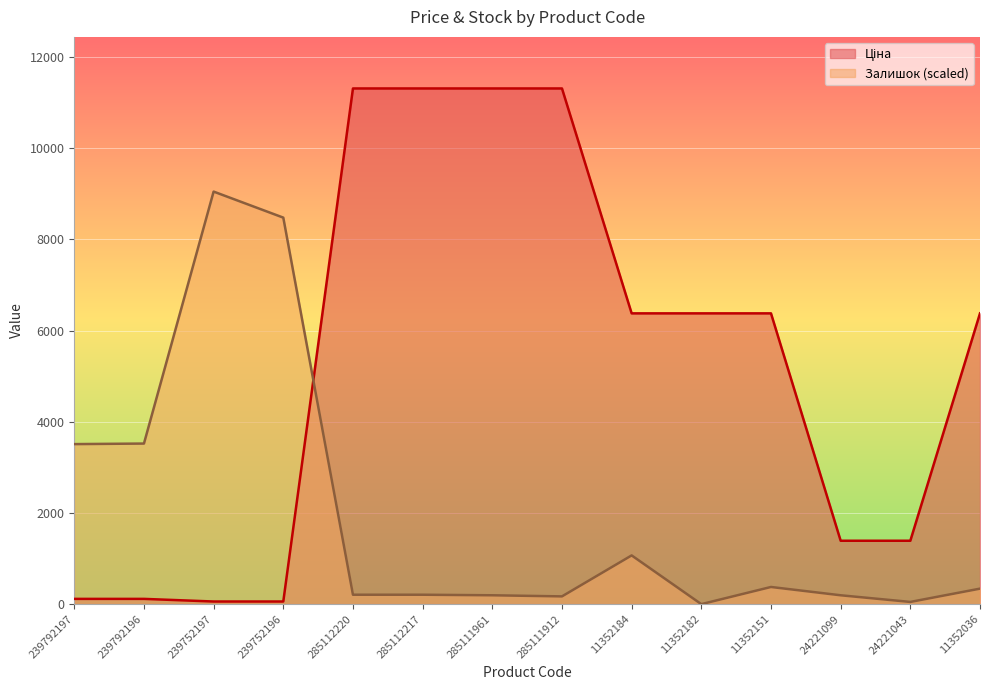

What is the label of the 7th point from the left?

285111961